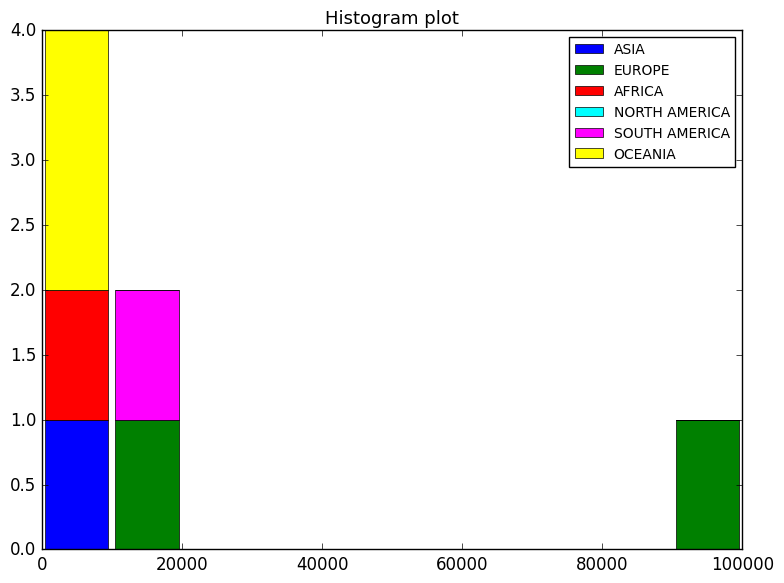

Which range on the x-axis has the tallest stacked bar (by total height)?

0 to 10000